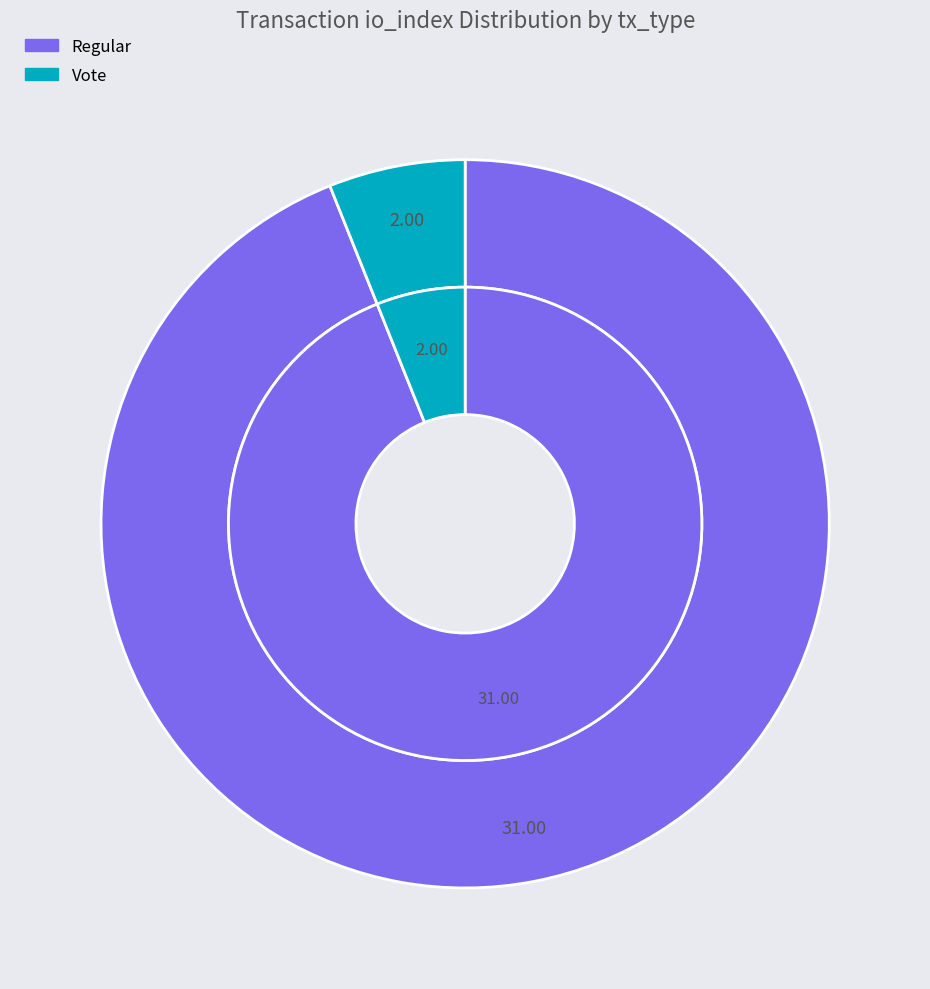

Count the number of slices in the pie.

2